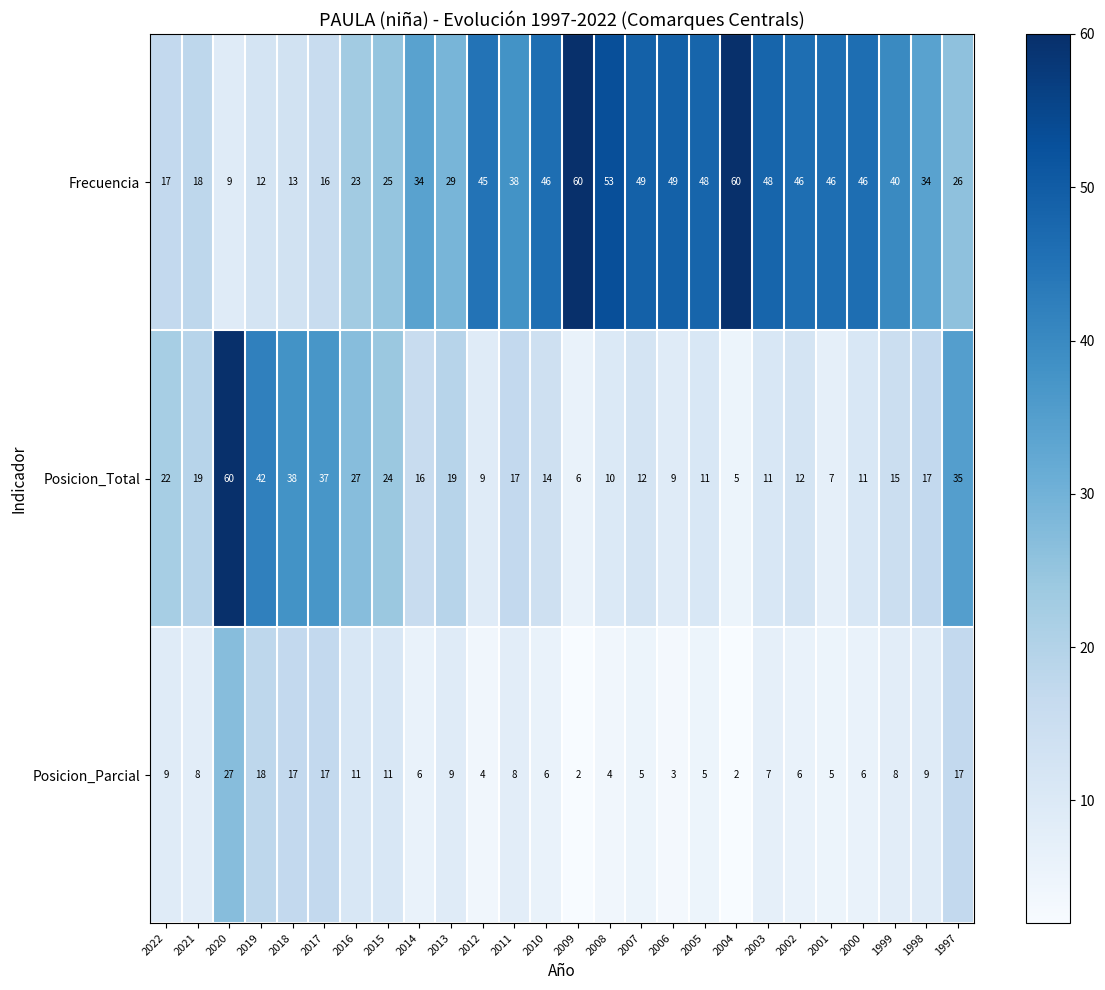

Which series has the largest total across all categories?

Frecuencia